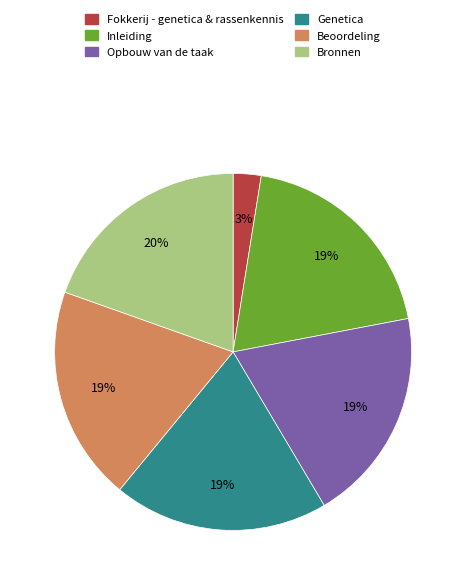

Is the sum of Inleiding and Beoordeling greater than half?

No